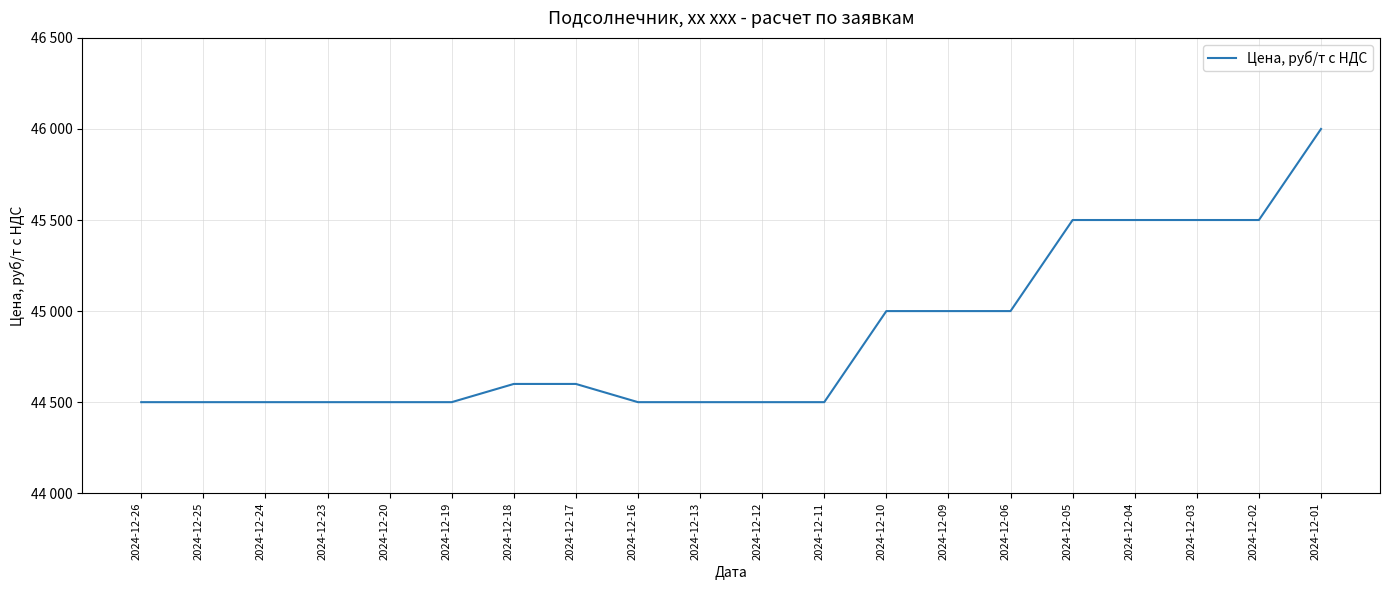

Does the chart have visible grid lines?

Yes